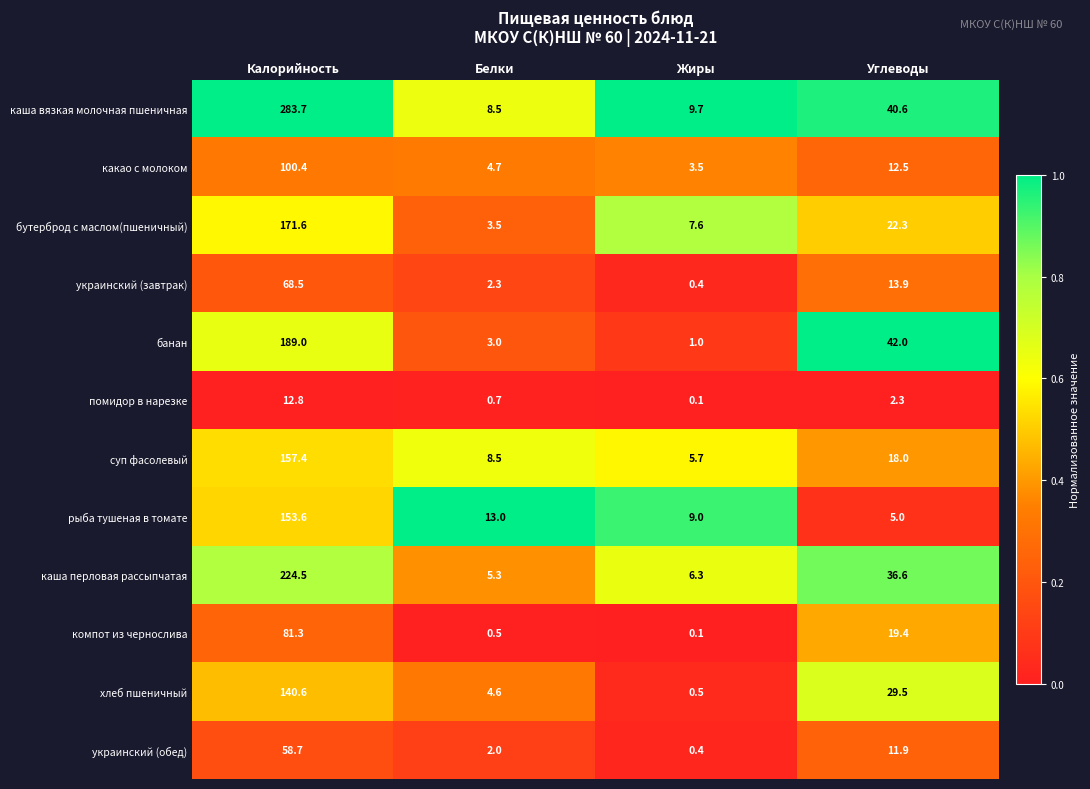

List the series in order of their peak value, lowest first.

помидор в нарезке, украинский (обед), украинский (завтрак), компот из чернослива, какао с молоком, хлеб пшеничный, рыба тушеная в томате, суп фасолевый, бутерброд с маслом(пшеничный), банан, каша перловая рассыпчатая, каша вязкая молочная пшеничная